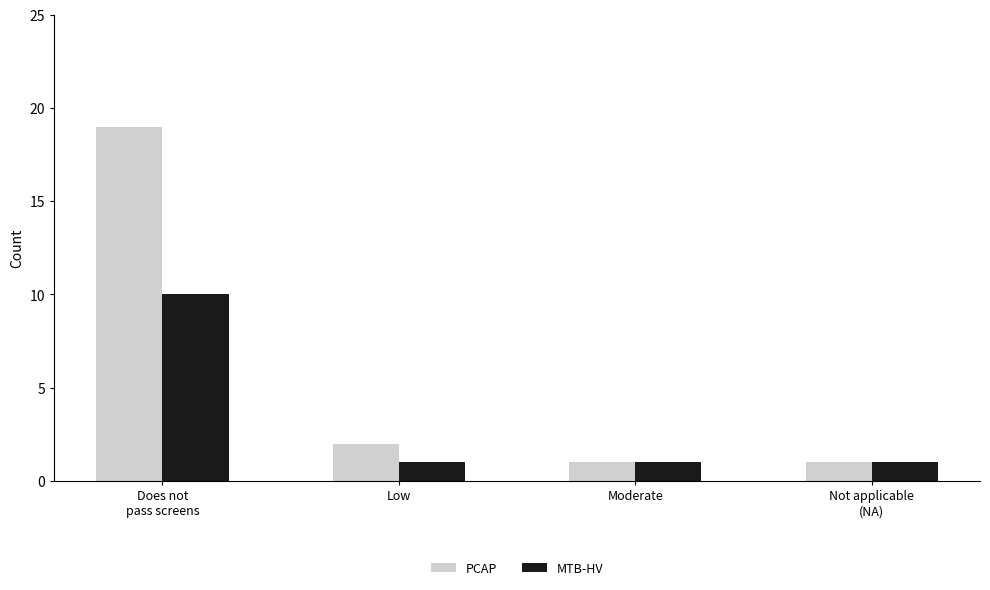

What is the label of the 4th bar from the right?

Does not
pass screens